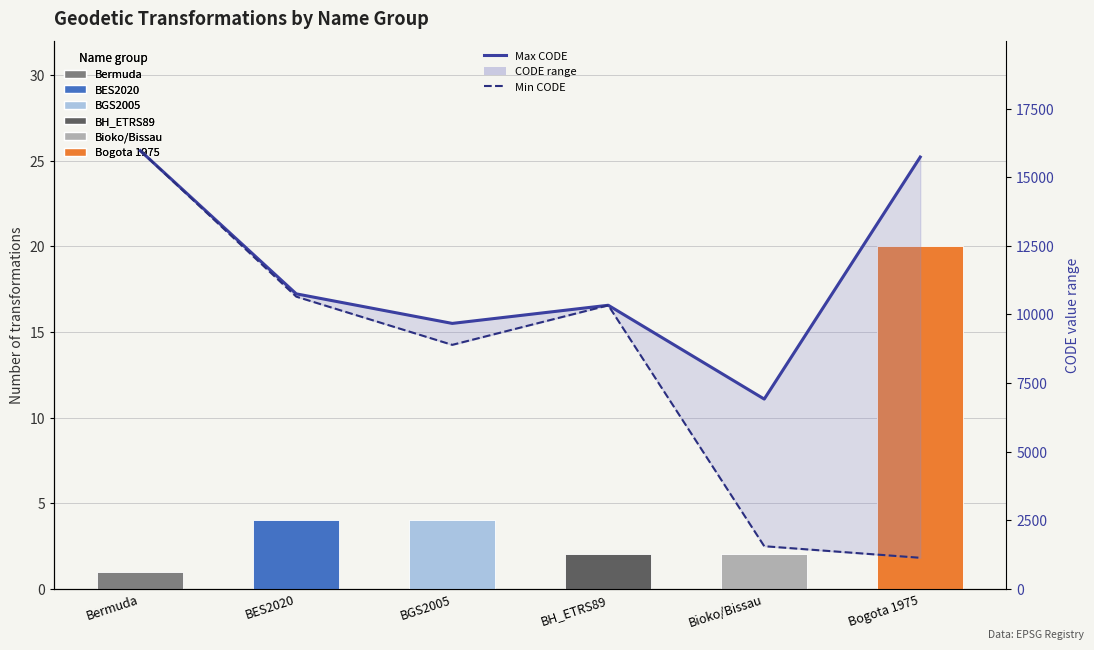

What position from the right is BH_ETRS89?

3